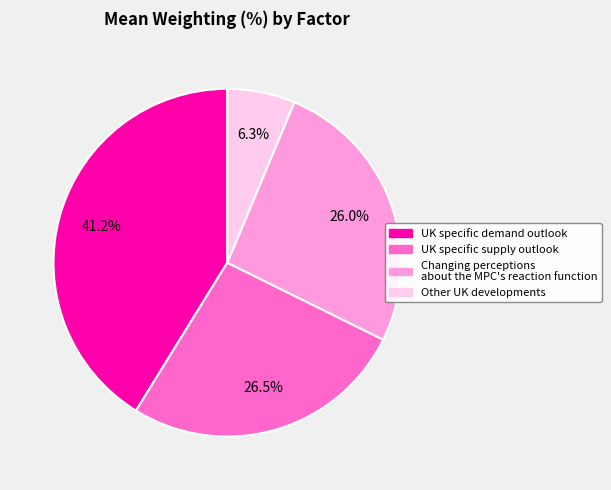

Does Other UK developments account for over 50% of the chart?

No